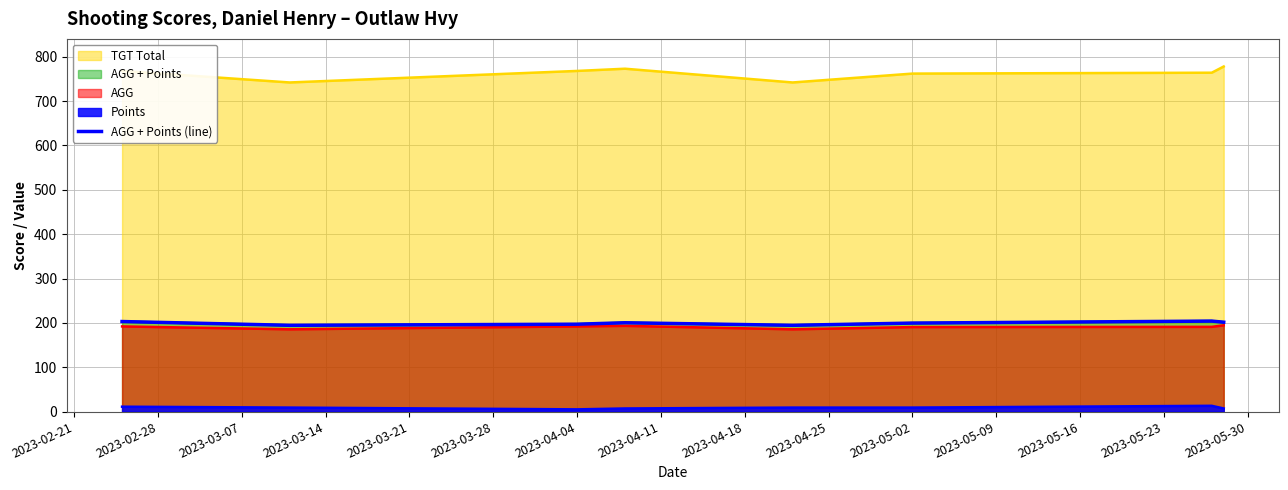

How many lines are shown in the chart?

1